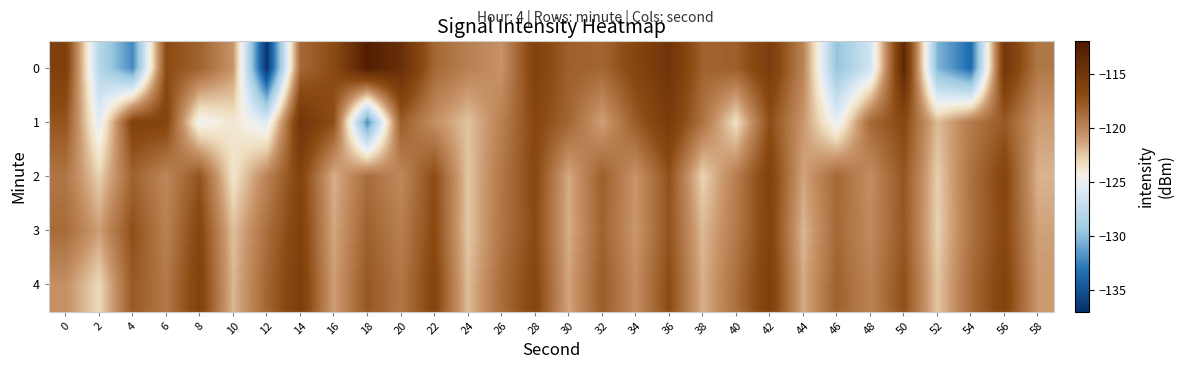

What is the total value across all series at 42?

-581.3